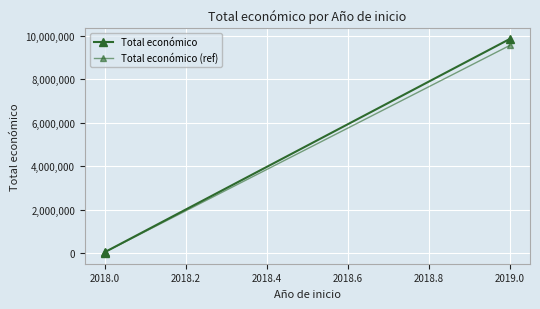

The Total económico (ref) series shows 93804.0 at 2018.0. True or false?

False